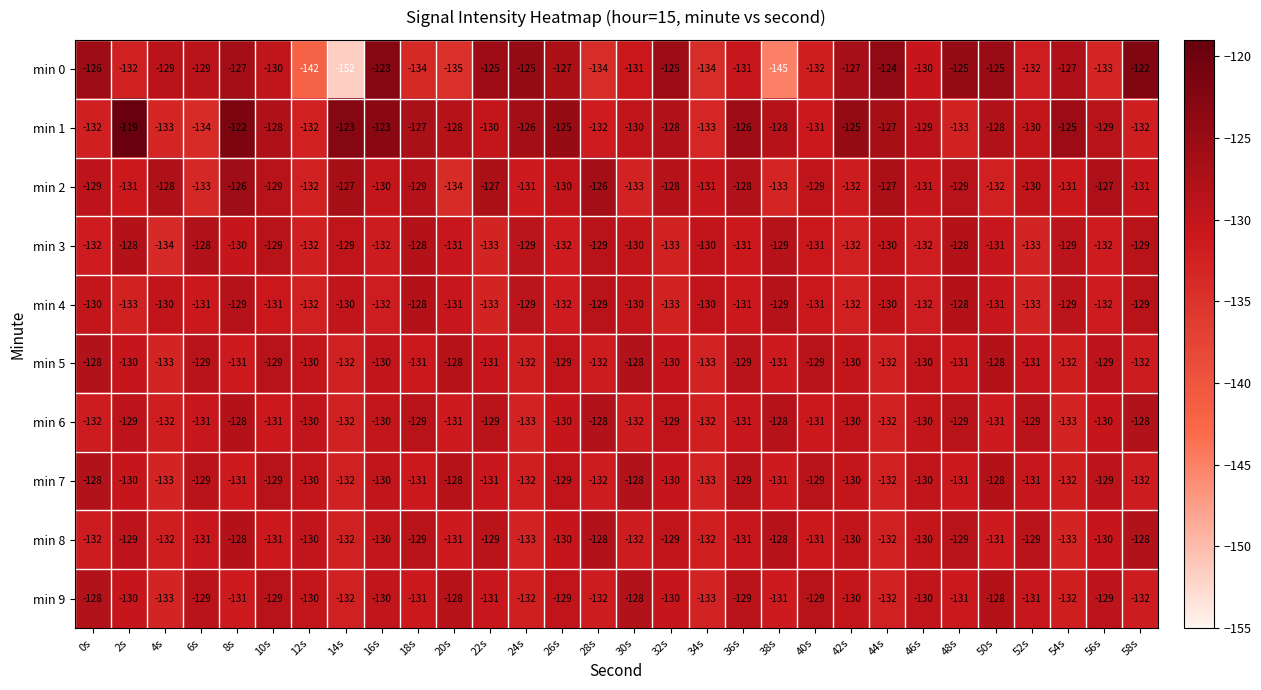

The value of min 5 at 46s is -86. True or false?

False